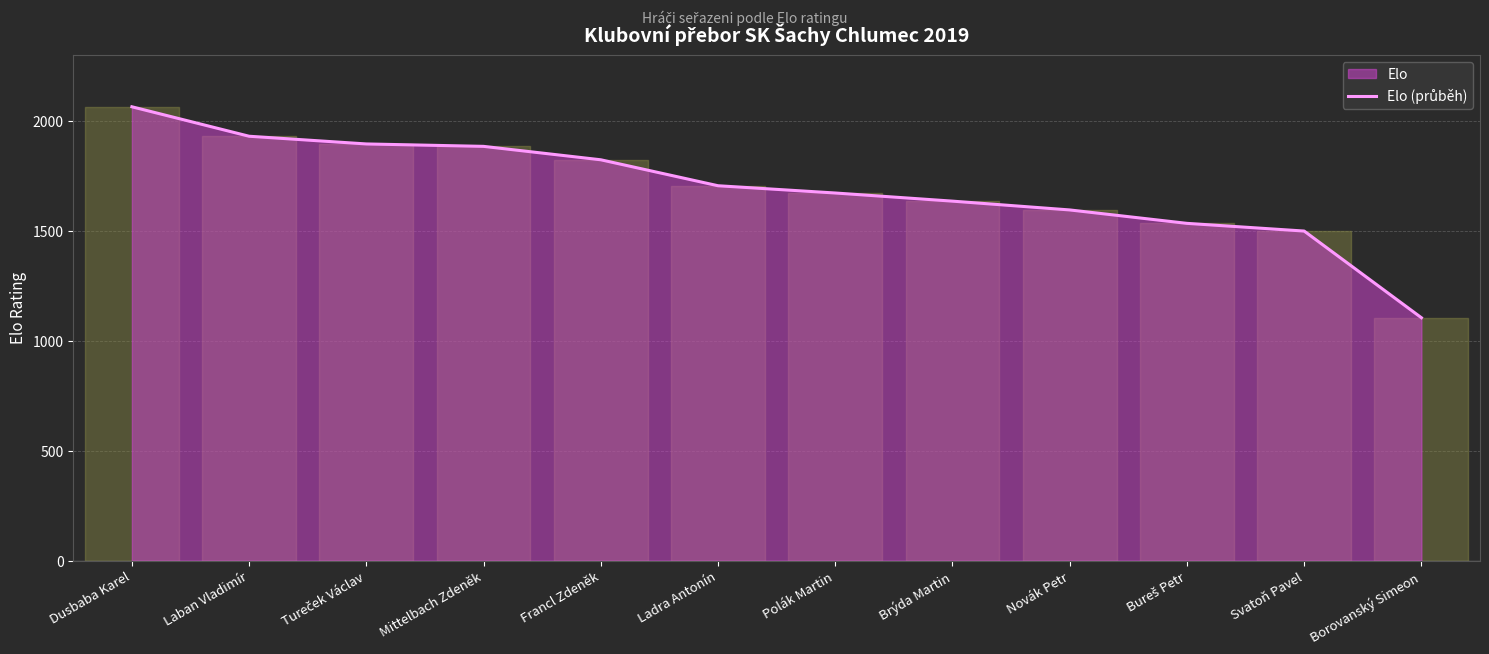

At which label is the value closest to 1584?

Novák Petr